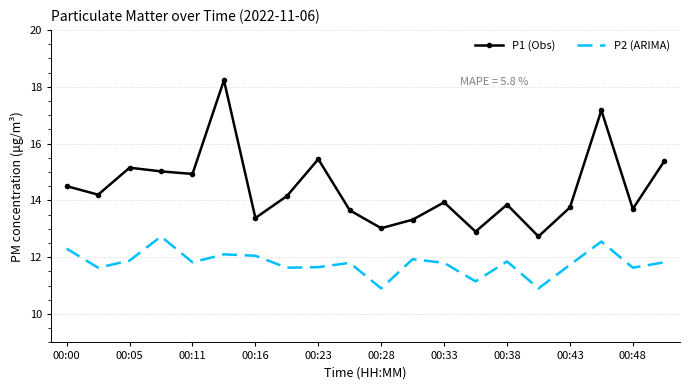

Which series has the widest spread of values?

P1 (Obs)